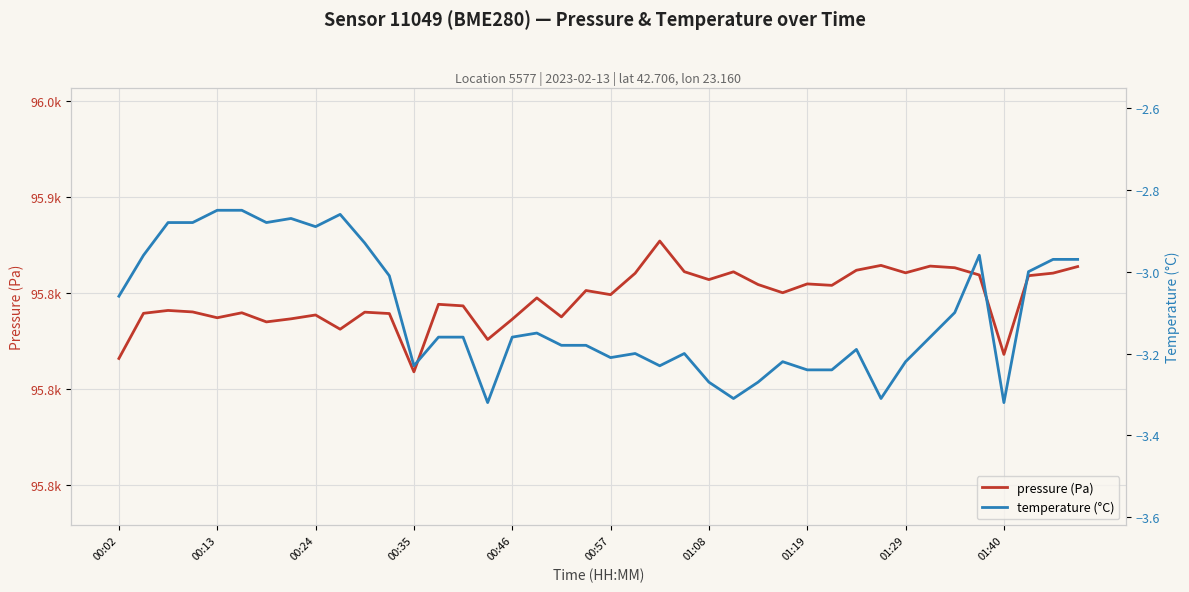

Which has a higher value, 00:02 or 00:24?

00:24